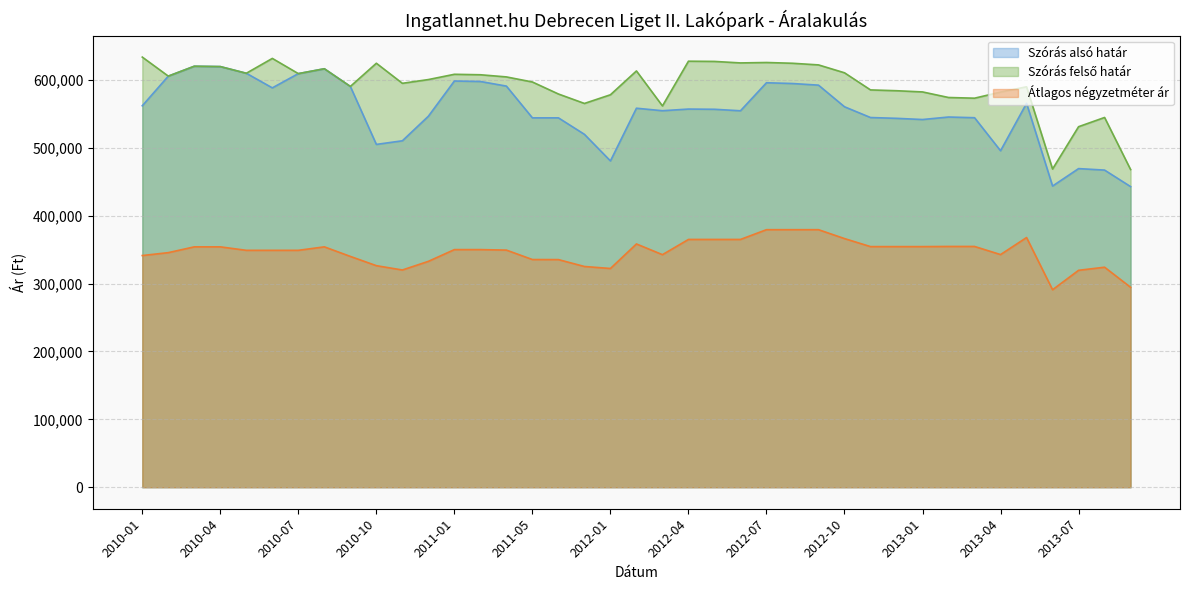

True or false: Átlagos négyzetméter ár and Szórás alsó határ cross at least once.

False